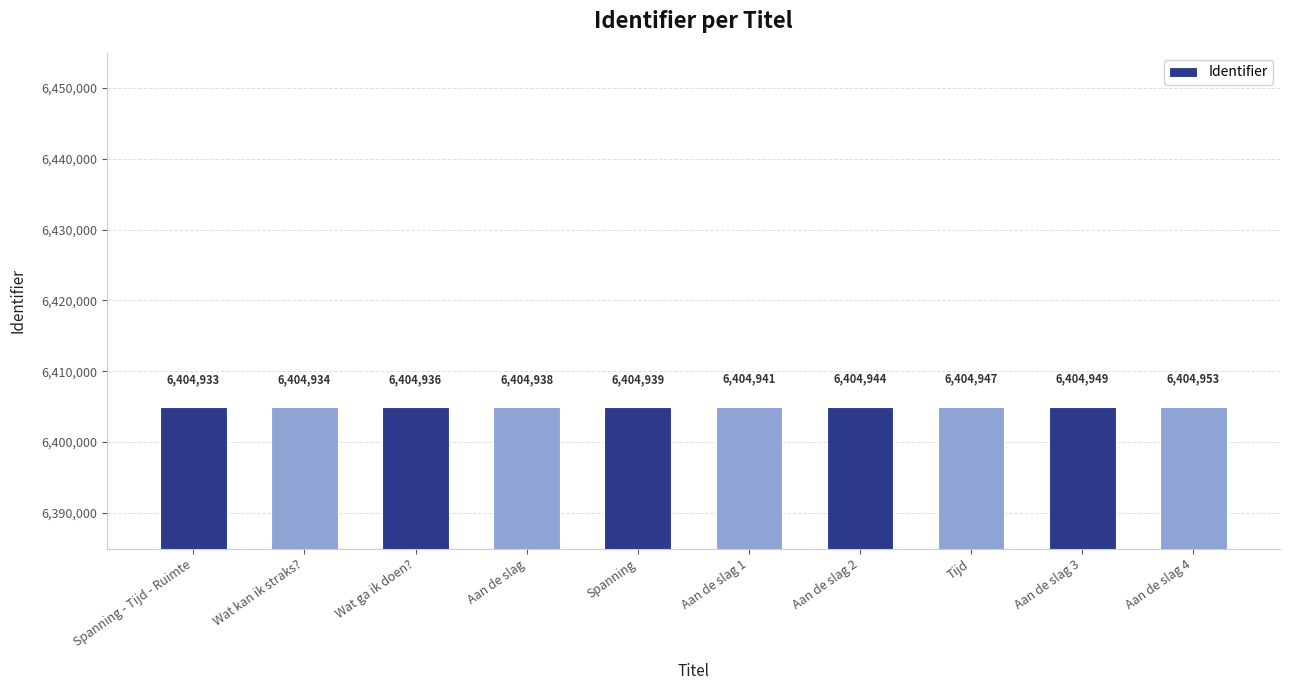

Reading right to left, list all the values displayed in this chart.

6404953	6404949	6404947	6404944	6404941	6404939	6404938	6404936	6404934	6404933